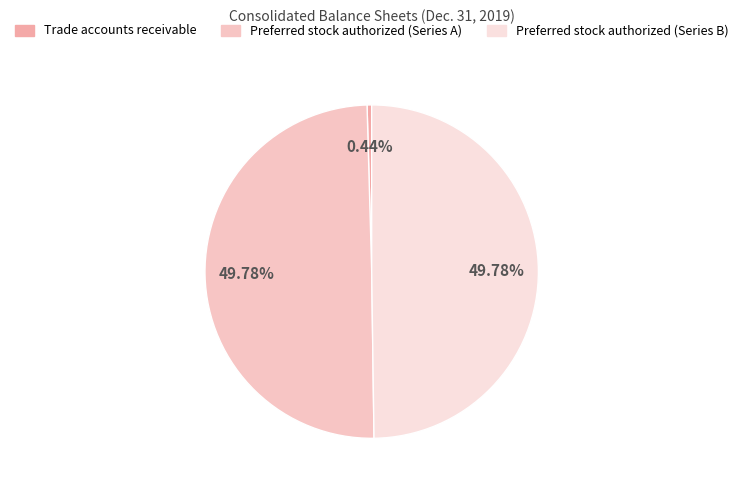

To the nearest percent, what is the combined percentage of Preferred stock authorized (Series B) and Preferred stock authorized (Series A)?

100%